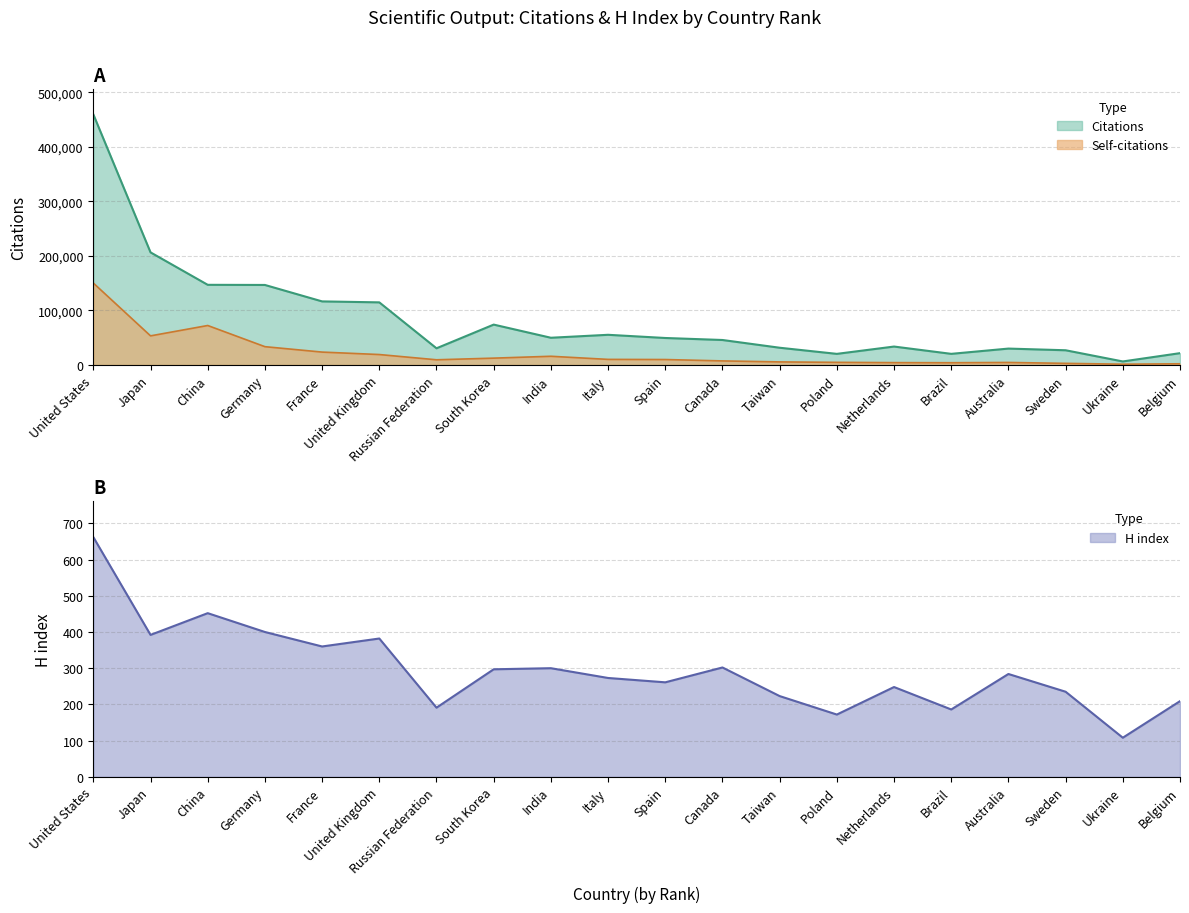

At which label does H index reach its peak?

United States